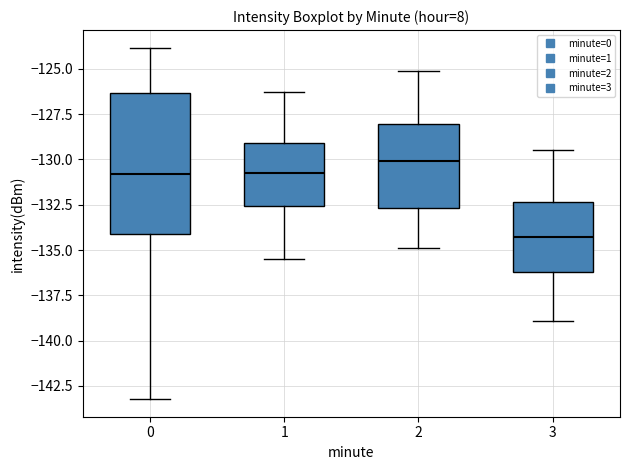

Reading left to right, read every box against the y-axis: the position of its median line, the range the box covers, and the ends of its whiskers. The values are not printed on the chart, so give them approximately, as read against the axis.

0: median -131.0, box -134.0 to -126.5, whiskers -143.0 to -124.0
1: median -130.5, box -132.5 to -129.0, whiskers -135.5 to -126.5
2: median -130.0, box -132.5 to -128.0, whiskers -135.0 to -125.0
3: median -134.5, box -136.0 to -132.5, whiskers -139.0 to -129.5